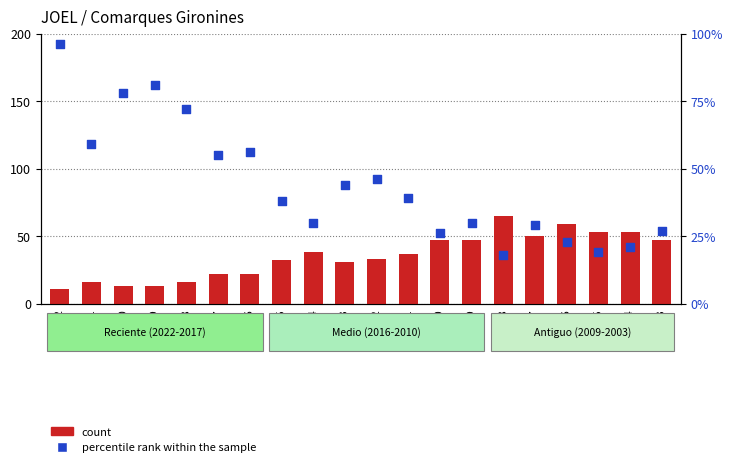

At how many categories does at least one series exceed 118?

4